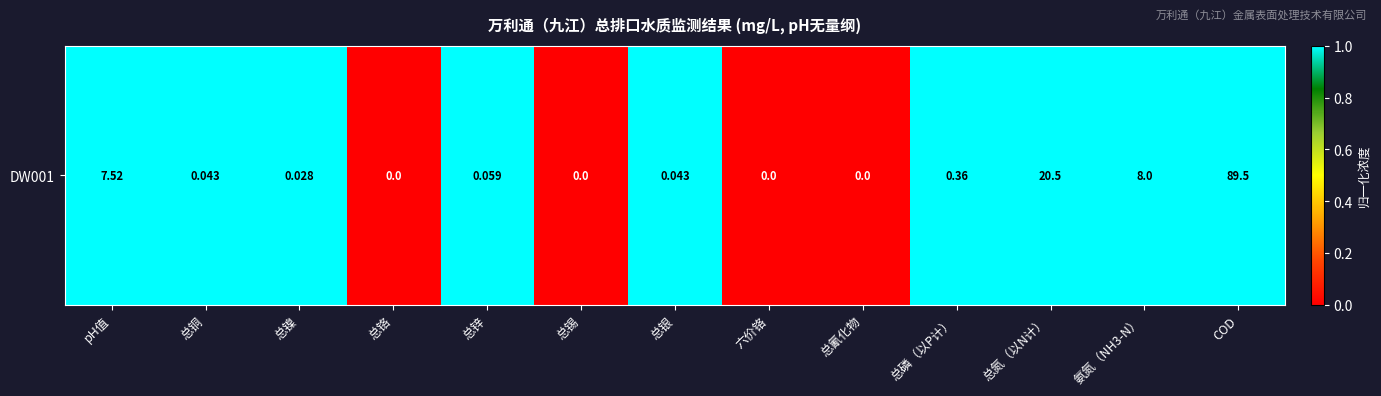

At which category does the chart reach its minimum across all series?

总铬